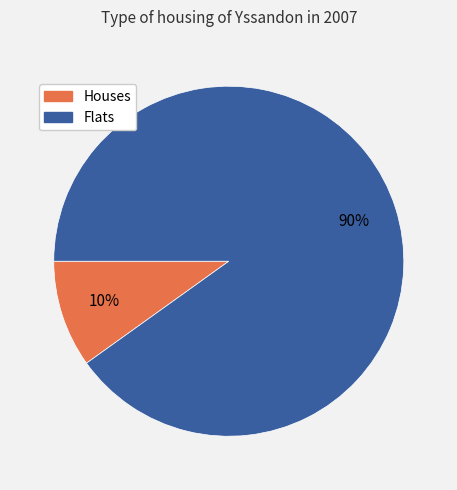

Is there any slice that represents more than half of the pie?

Yes